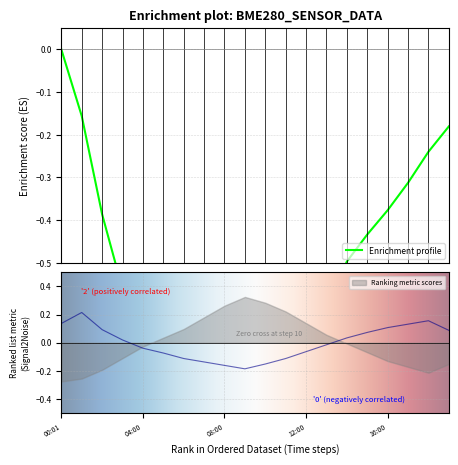

True or false: pressure and humidity intersect in this chart.

False